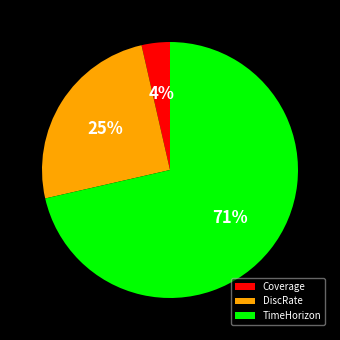

What is the smallest slice in the pie chart?

Coverage